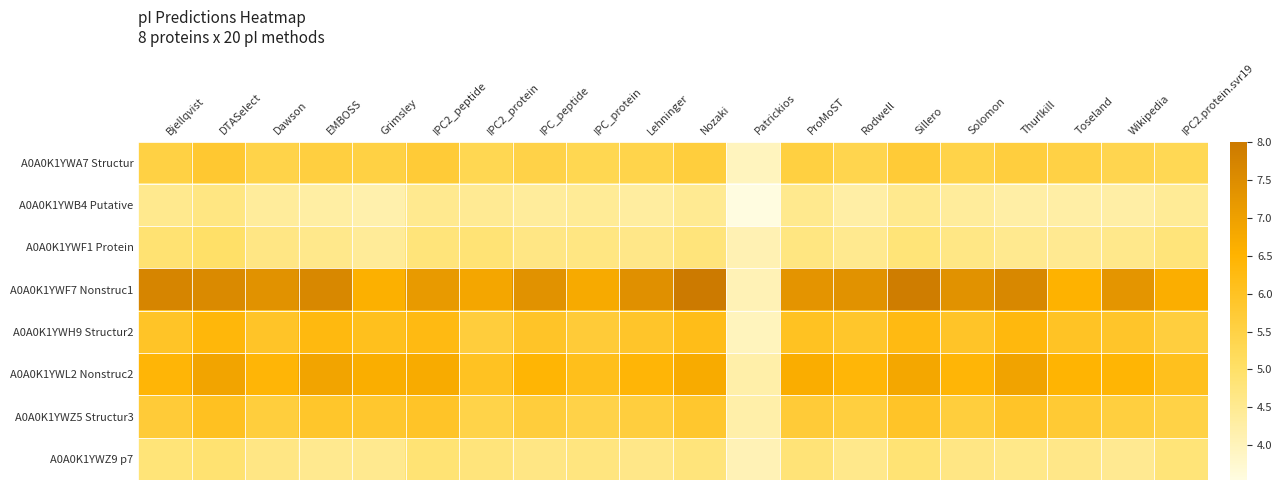

Count the number of data series in this chart.

8